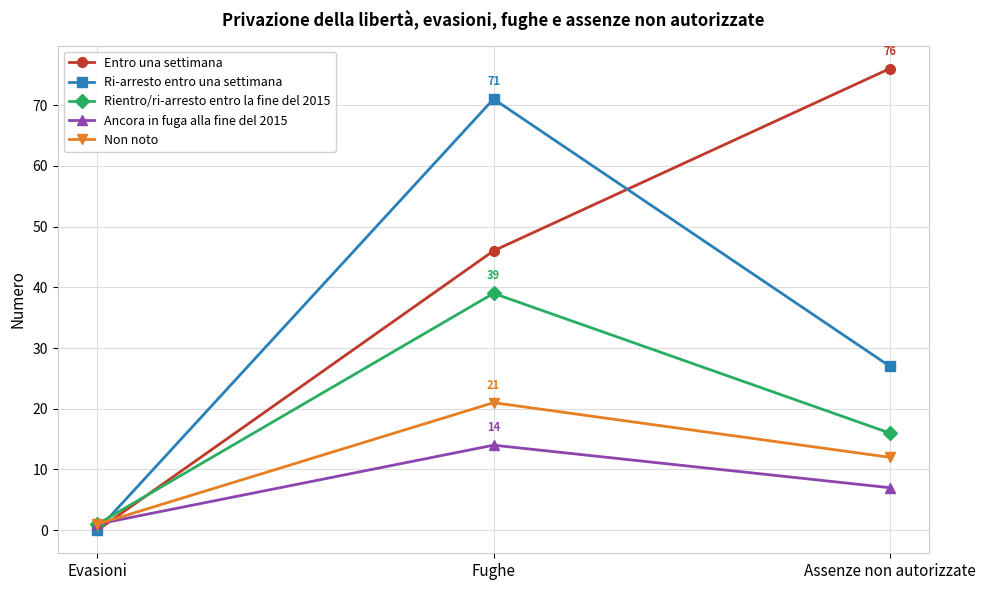

What are all the series names shown in the legend?

Entro una settimana, Ri-arresto entro una settimana, Rientro/ri-arresto entro la fine del 2015, Ancora in fuga alla fine del 2015, Non noto